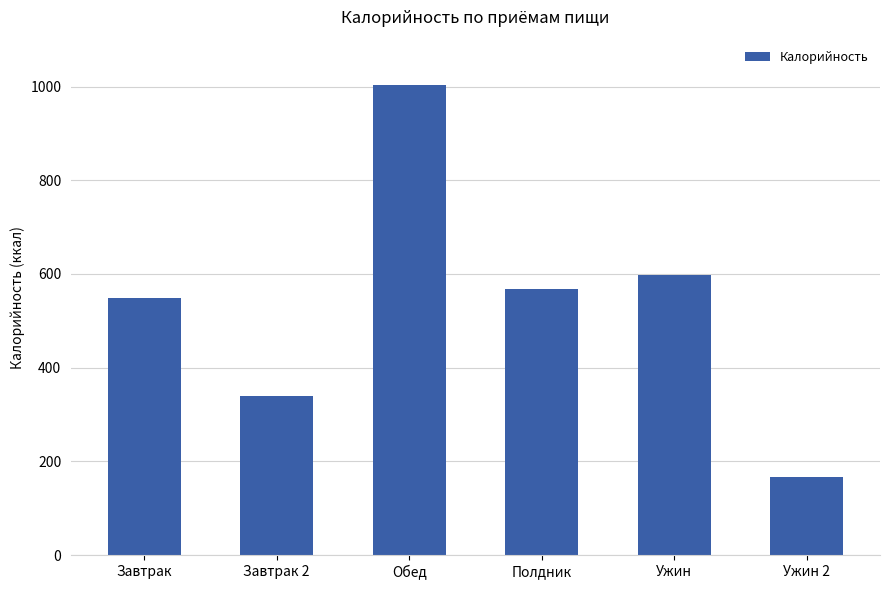

What is the ratio of the value at Обед to the value at Завтрак 2?

2.9